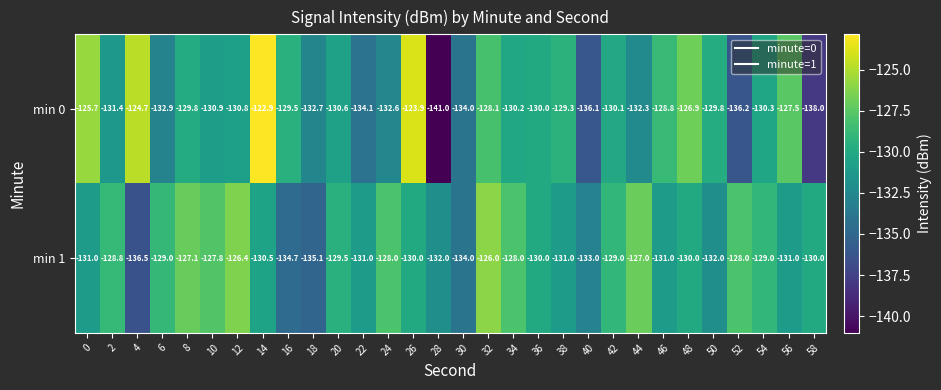

List the series in order of their overall mean, highest first.

min 1, min 0